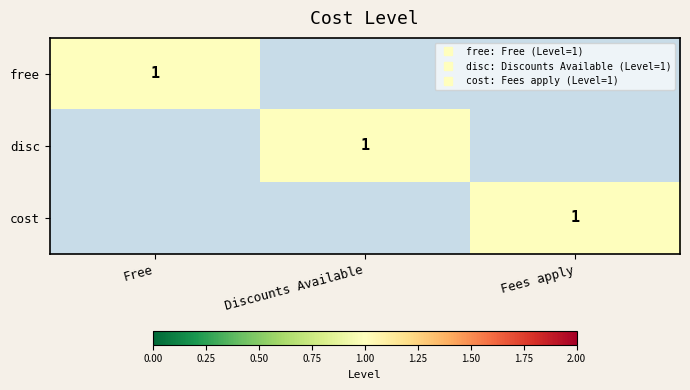

At how many categories does at least one series exceed 0?

3